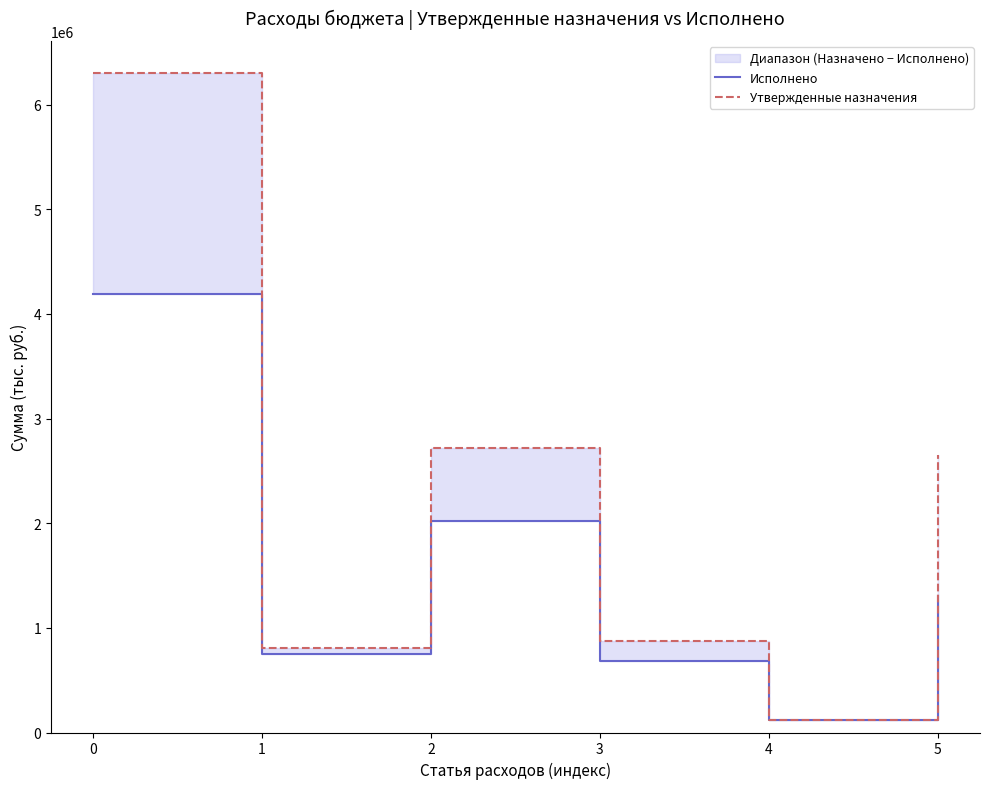

Rank the series by their average value, from highest to lowest.

Утвержденные назначения, Исполнено